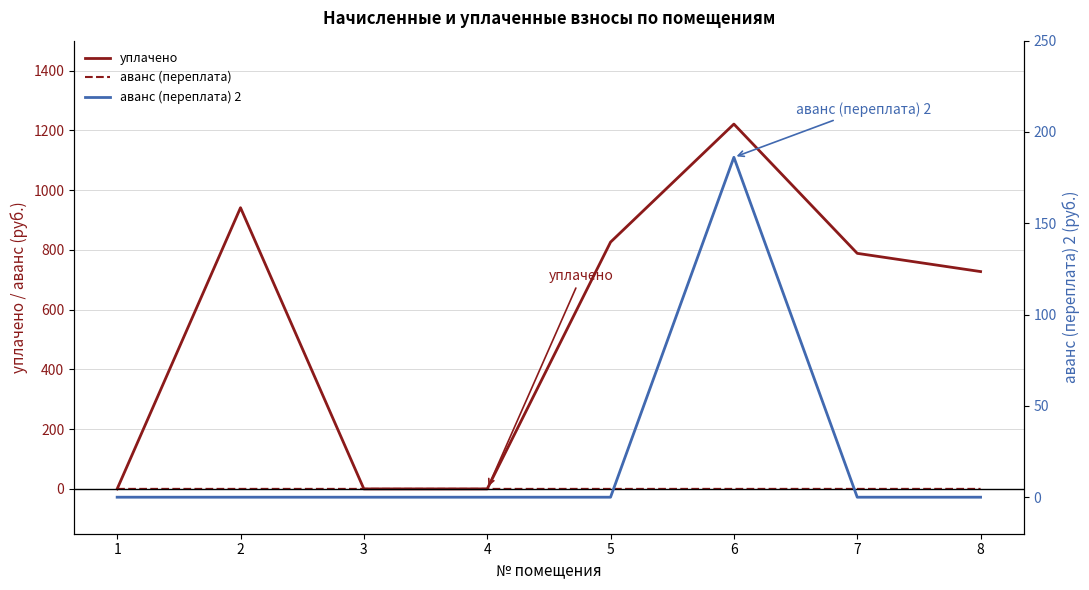

True or false: аванс (переплата) and аванс (переплата) 2 cross at least once.

True